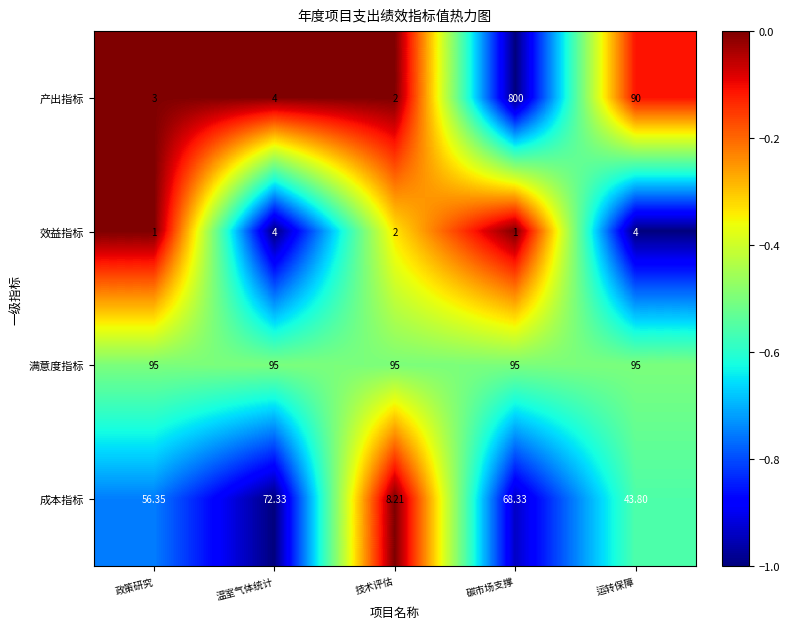

How many categories are shown in the chart?

5